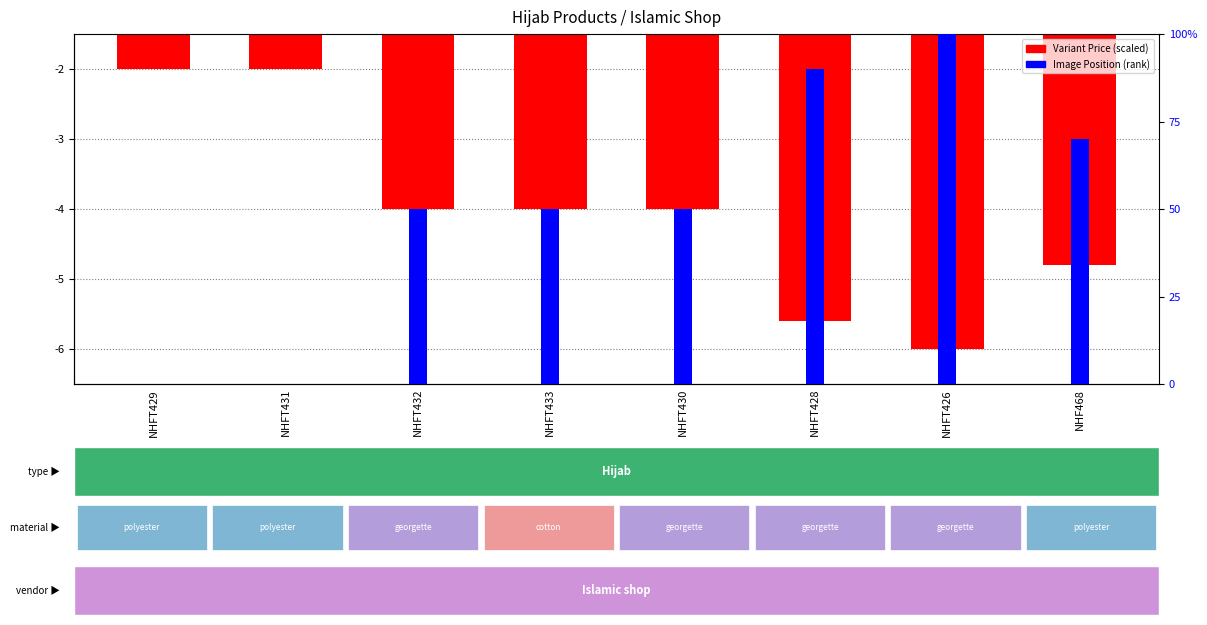

Reading left to right, list all the values displayed in this chart.

Variant Price (scaled): -2.0	-2.0	-4.0	-4.0	-4.0	-5.6	-6.0	-4.8
Image Position (percentile): 0.0	0.0	0.5	0.5	0.5	0.9	1.0	0.7